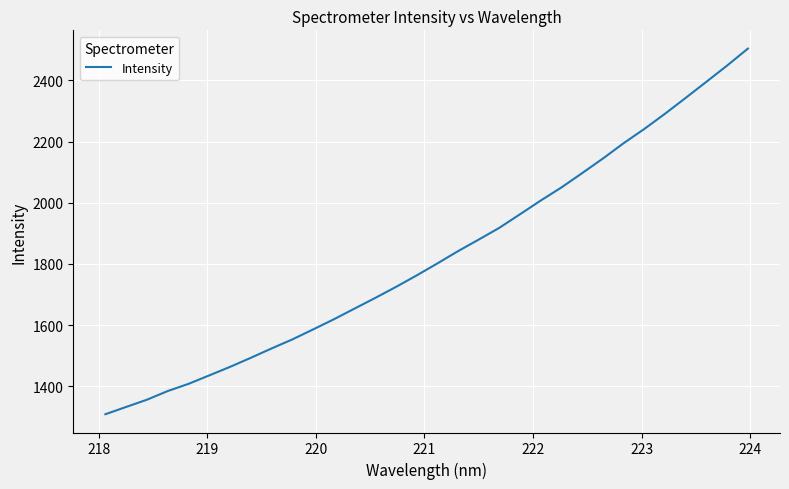

What is the greatest value displayed?

2504.2